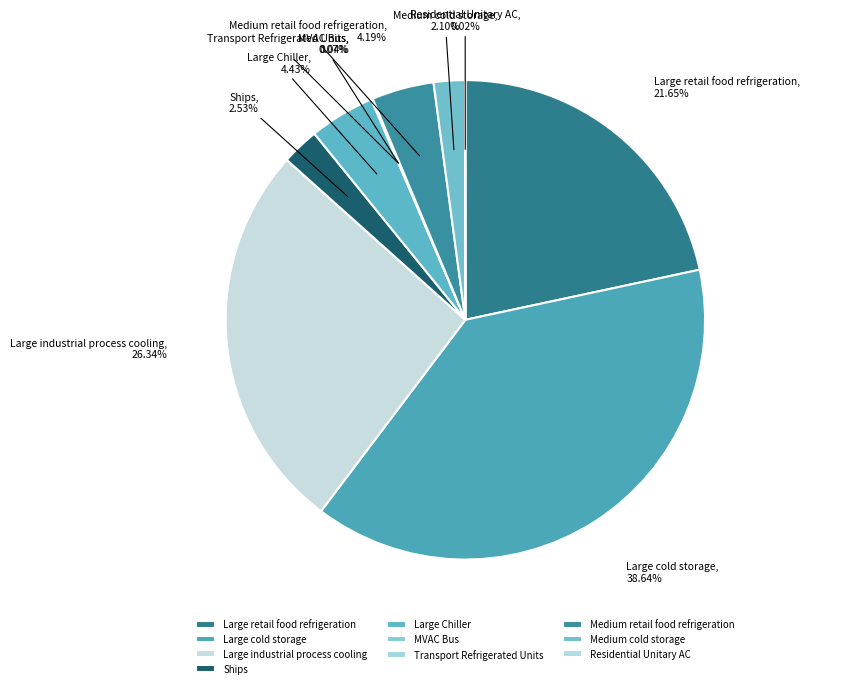

Is there any slice that represents more than half of the pie?

No